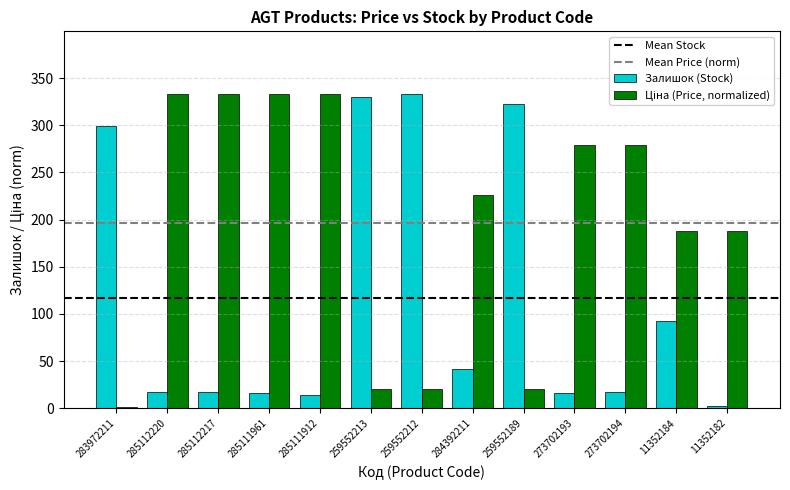

What is the sum of the Залишок (Stock) values at 285111961 and 259552212?

349.0